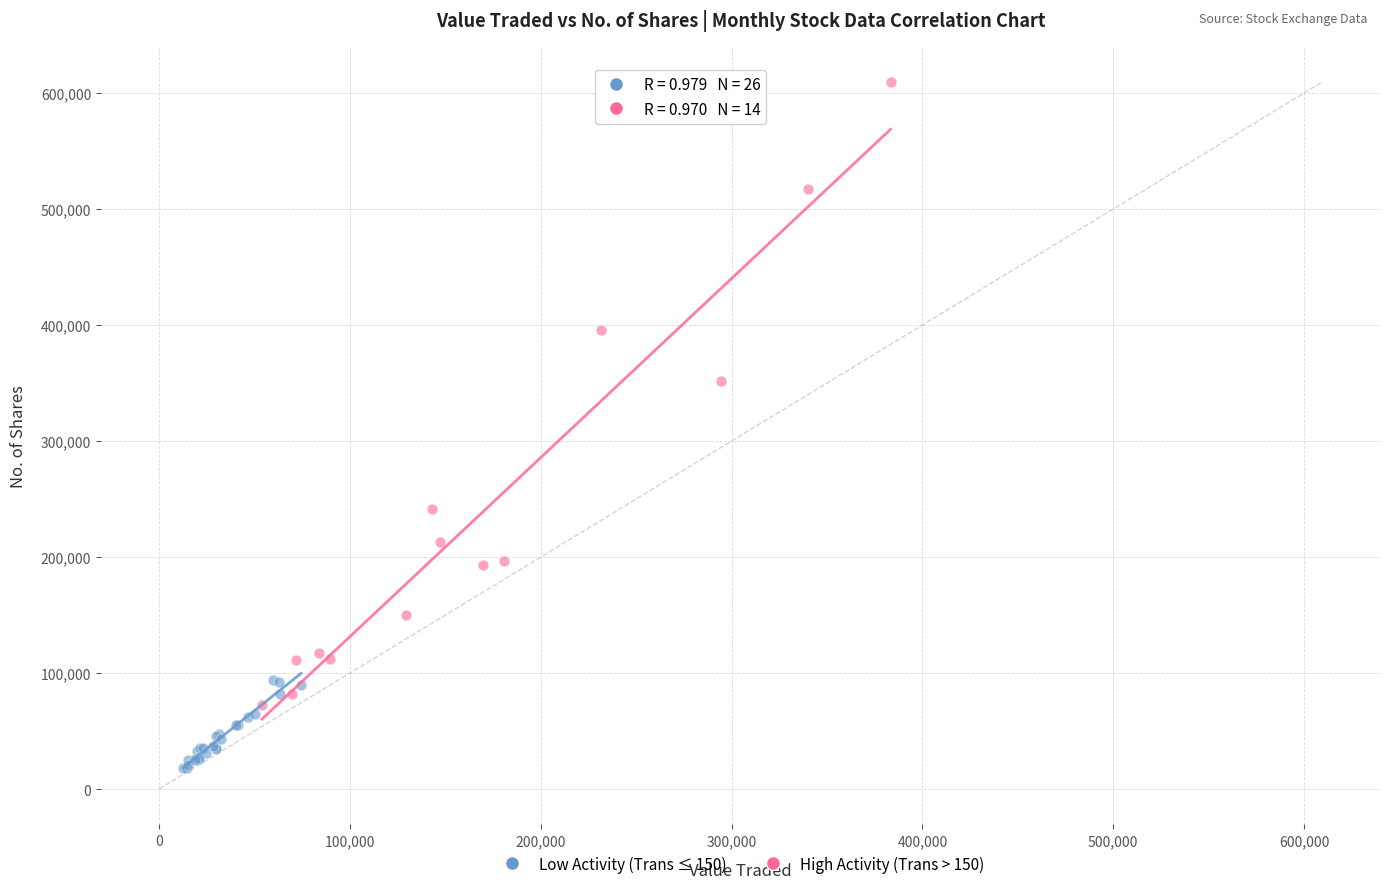

Which series reaches the maximum Y coordinate?

High Activity (Trans > 150)